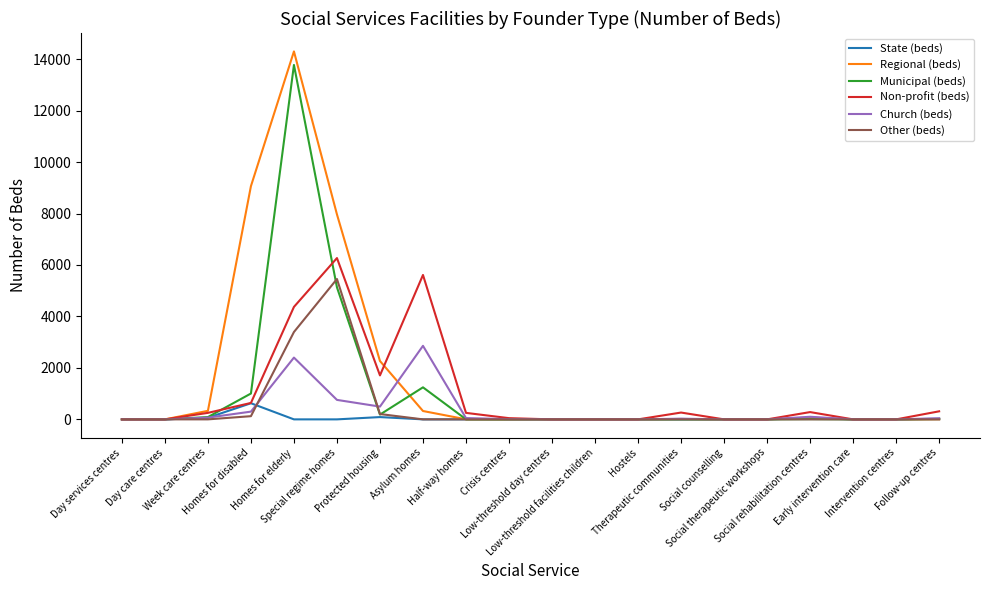

At how many categories does at least one series exceed 12684?

1